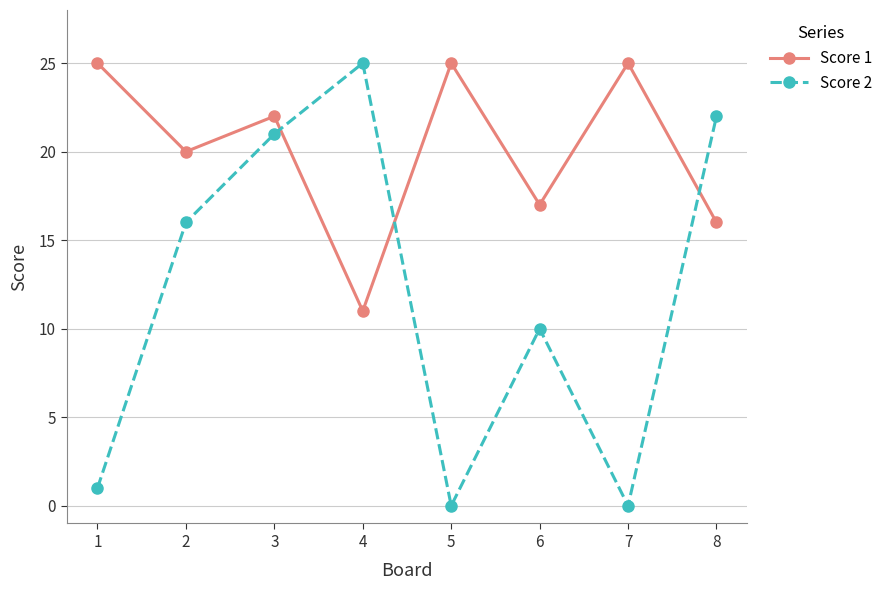

What is the value of the Score 2 point at the 4th from the left?

25